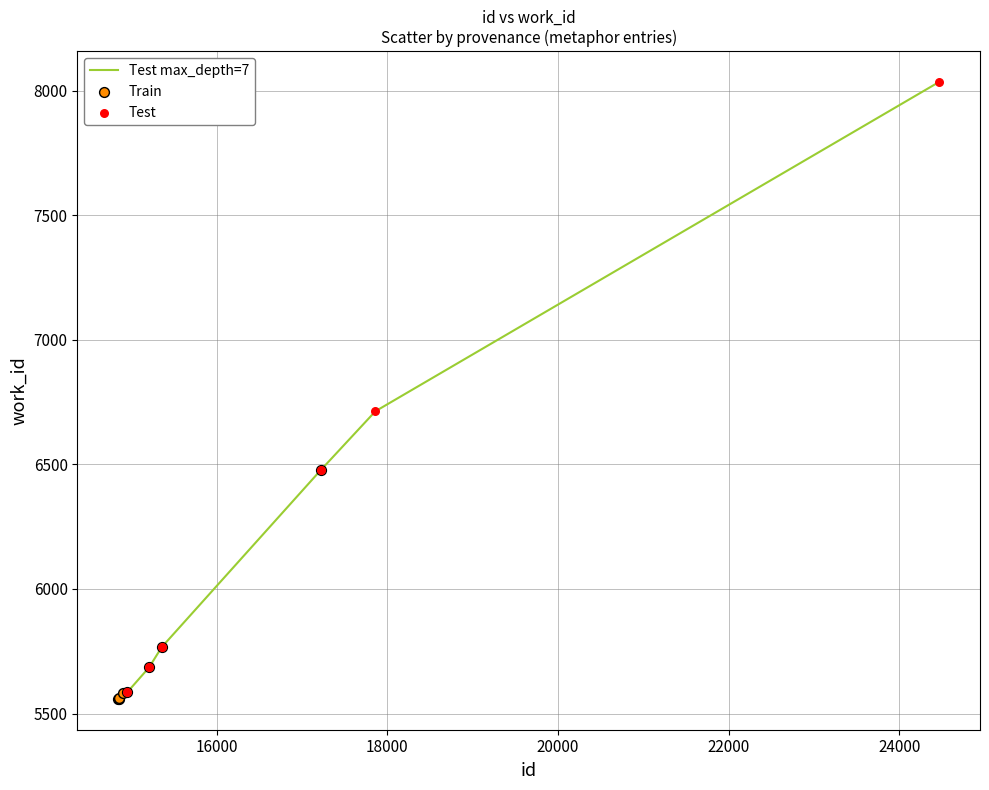

What is the difference between the maximum and minimum values?

2475